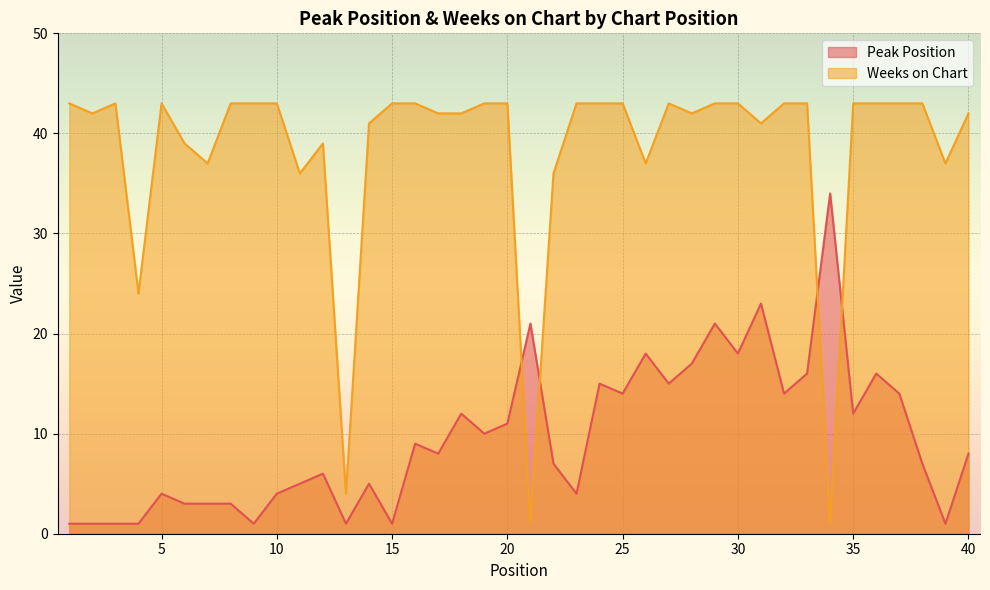

Does the chart display data point markers on the line(s)?

No